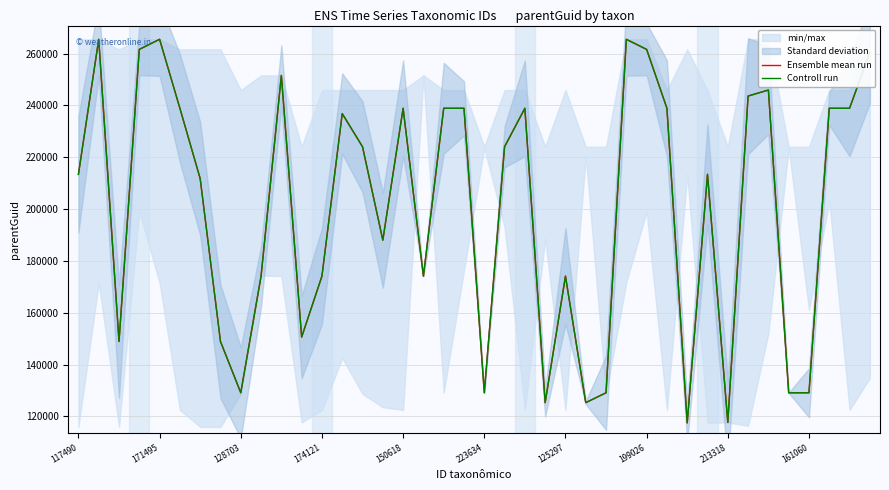

How many data points does each series have?

40